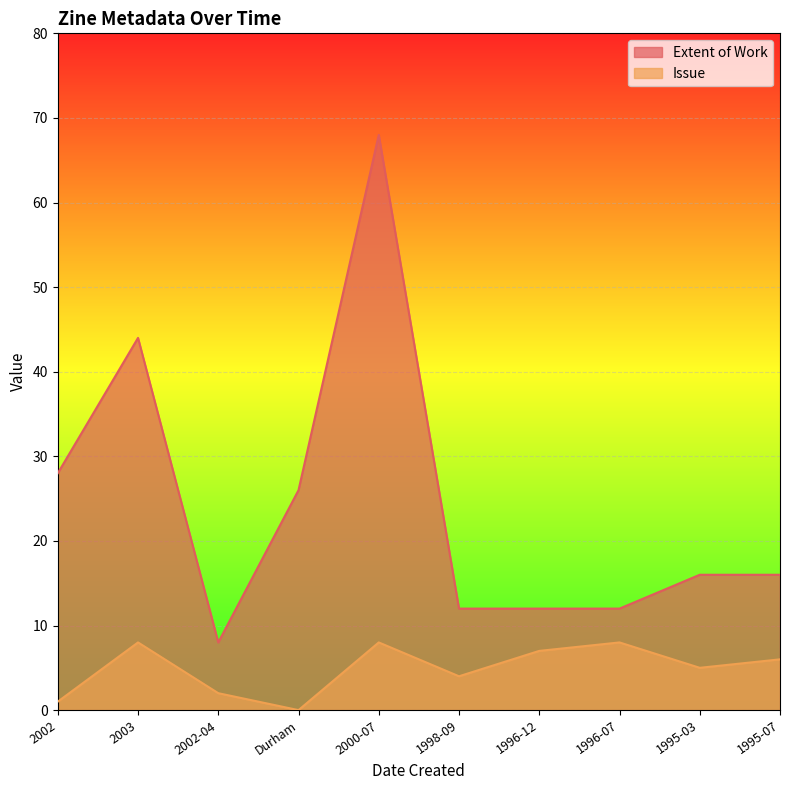

In Issue, how many points are higher than both neighbors (excluding endpoints)?

3